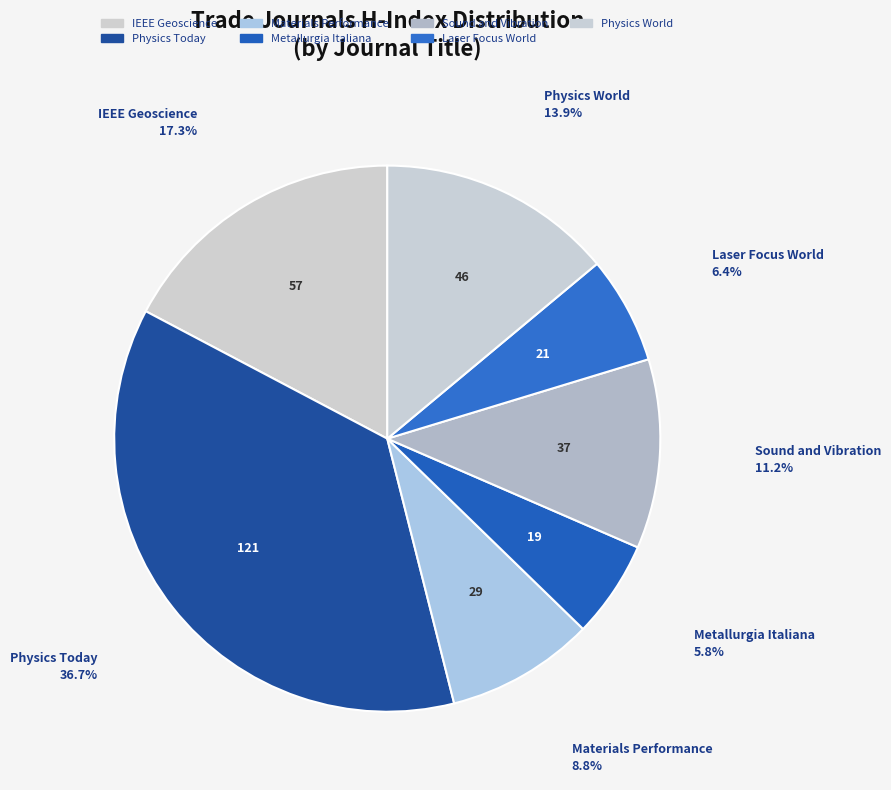

Which category has the biggest portion of the pie?

Physics Today